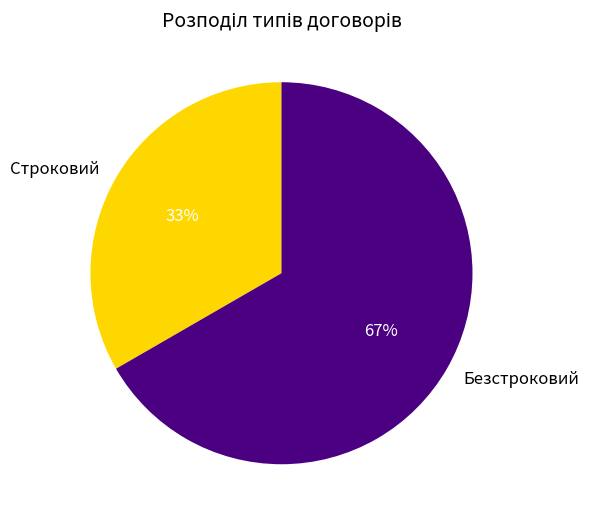

The Безстроковий slice represents 52% of the pie. True or false?

False